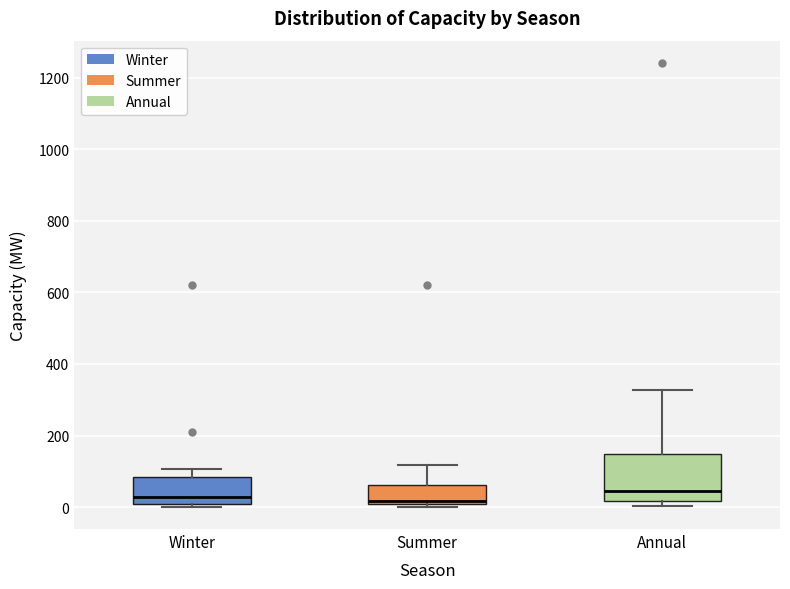

Reading left to right, transcribe this box plot: for each box, give where its median line is, the range the box spans, and where its two whiskers end, as read against the y-axis. The values are not printed on the chart, so give them approximately, as read against the axis.

Winter: median 20, box 0 to 80, whiskers 0 (just below the box's lower edge) to 100
Summer: median 20, box 0 to 60, whiskers 0 (just below the box's lower edge) to 120
Annual: median 40, box 20 to 140, whiskers 0 to 320